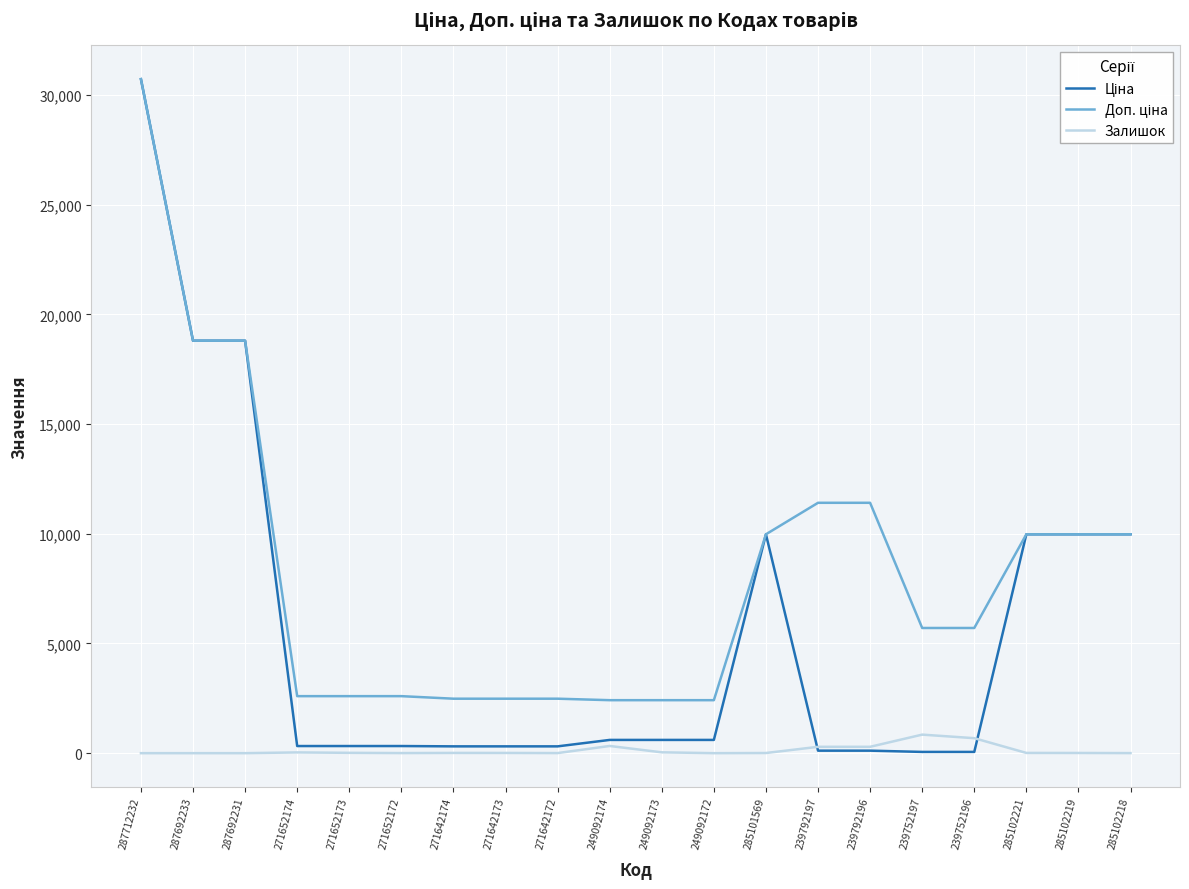

At which category does the chart reach its peak across all series?

287712232